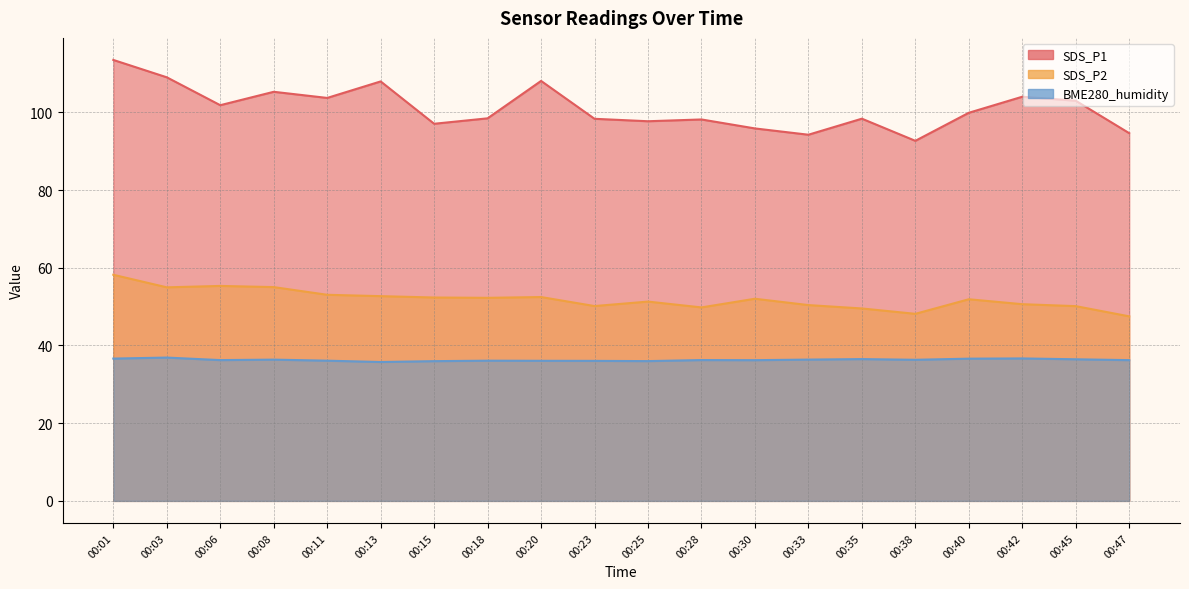

What is the difference between the maximum and minimum values in the BME280_humidity series?

1.1